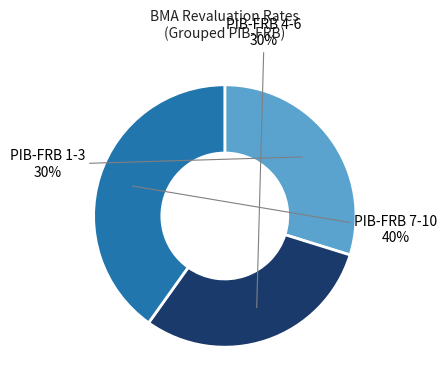

Between PIB-FRB 4-6 and PIB-FRB 7-10, which is larger?

PIB-FRB 7-10